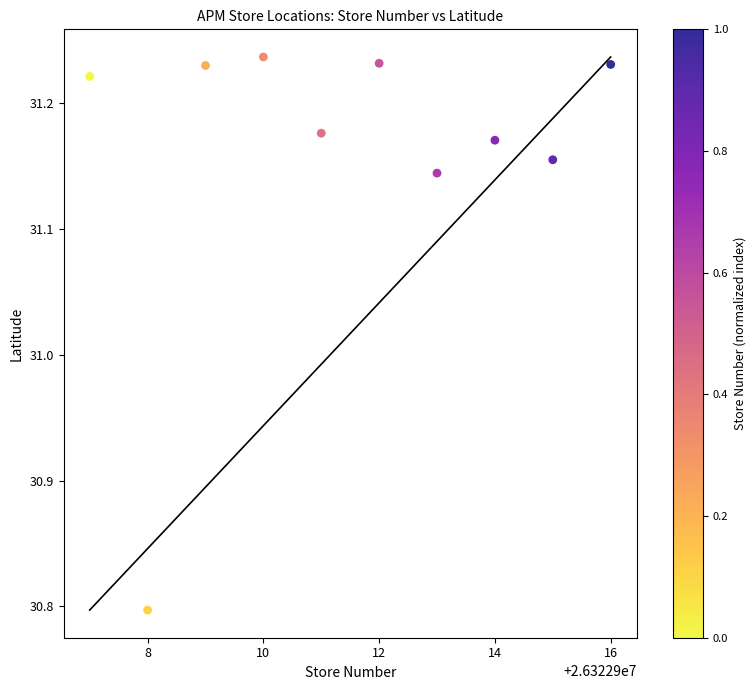

What is the average X value?

26322911.5